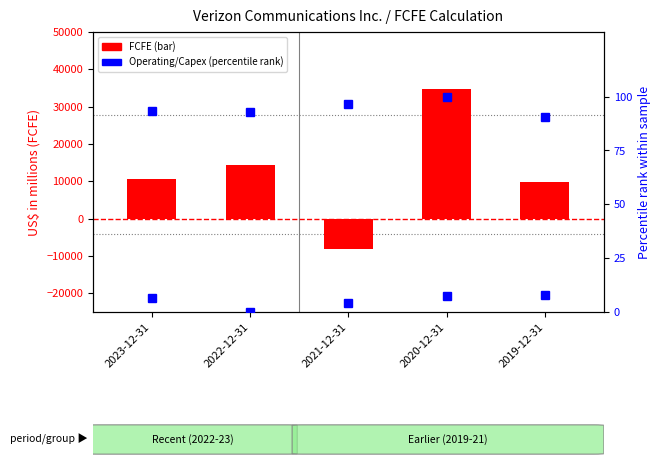

Are the bars grouped side by side (vs. stacked)?

Yes